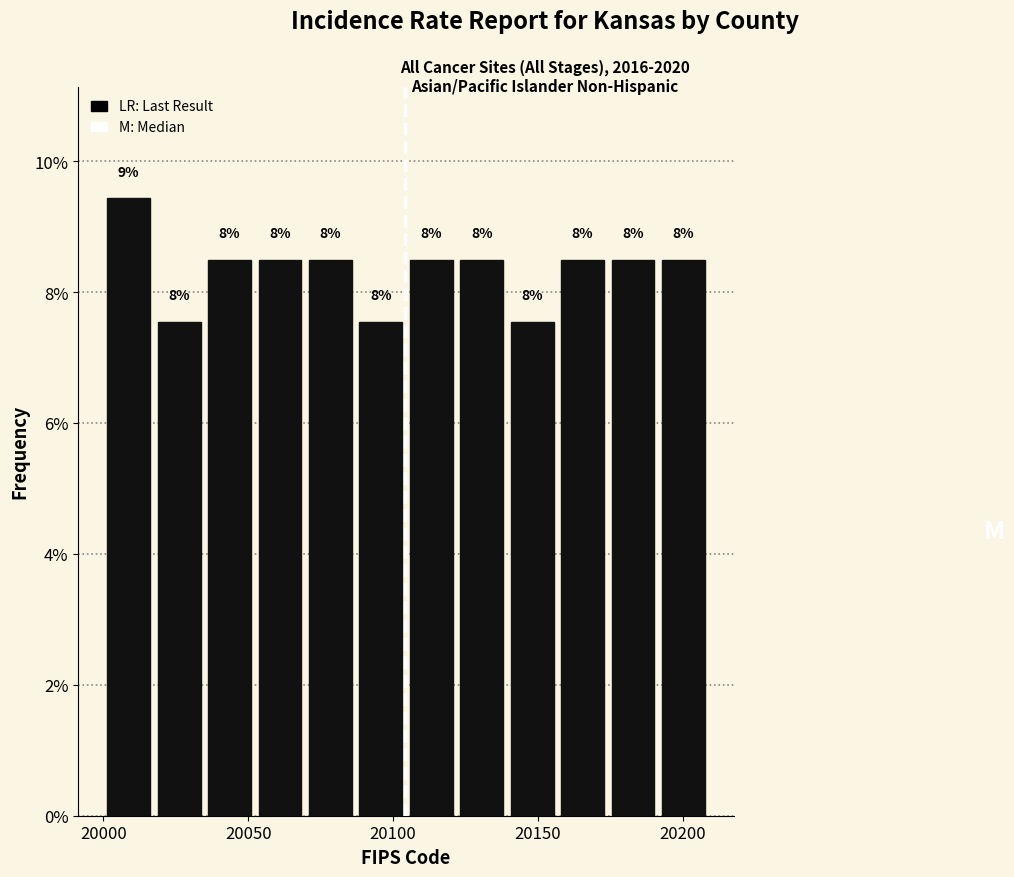

Read against the x-axis, roughly where is the centre of the tallest bar?

20010